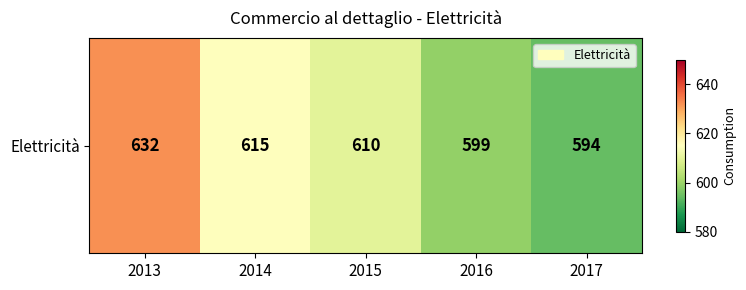

Reading left to right, what are all the values shown in this chart?

632	615	610	599	594